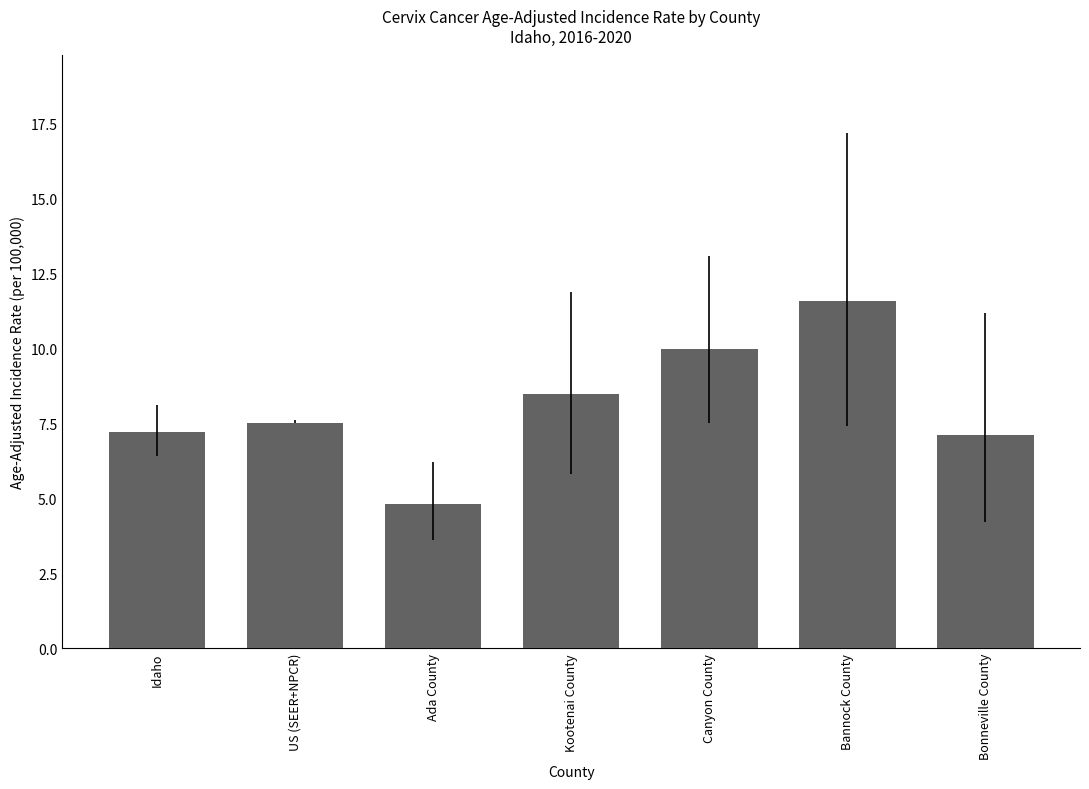

What is the difference between the maximum and minimum values?

6.8